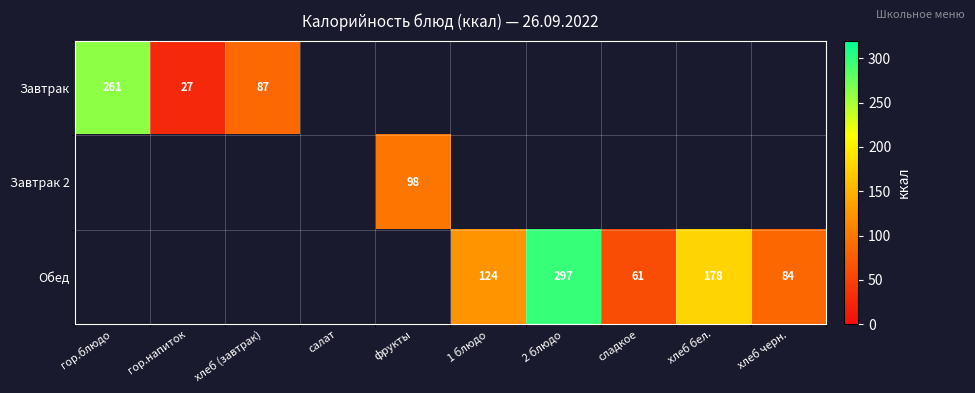

Which category has the highest value across all series?

2 блюдо